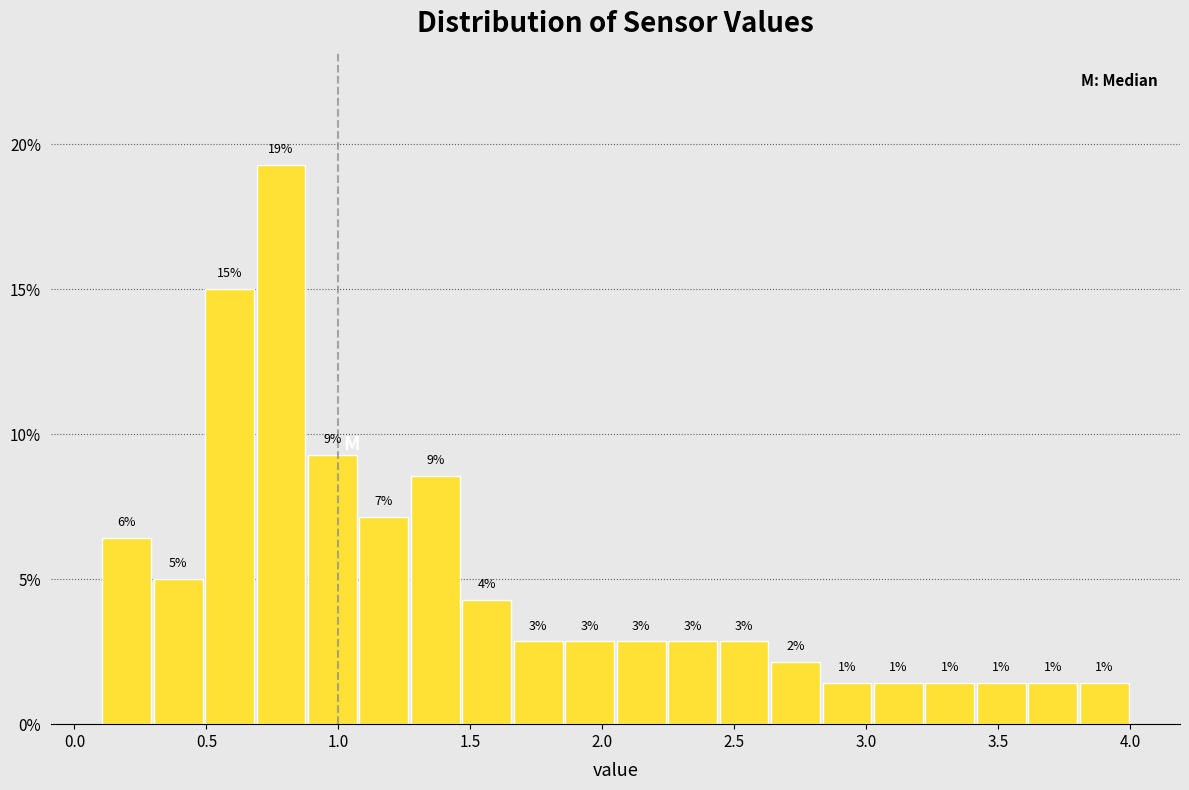

Around what value on the x-axis is the tallest bar? Give the approximate position of its centre, as read against the axis.

0.80